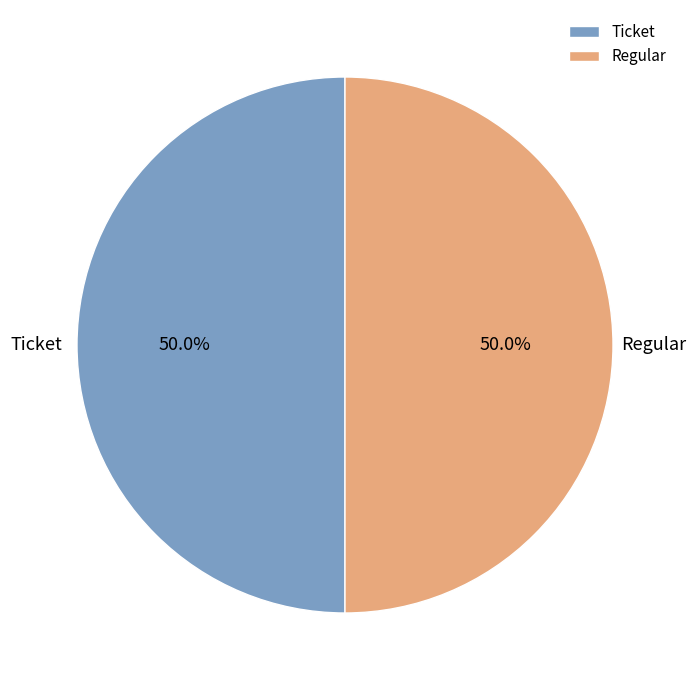

Combined, do Ticket and Regular account for over 50%?

Yes